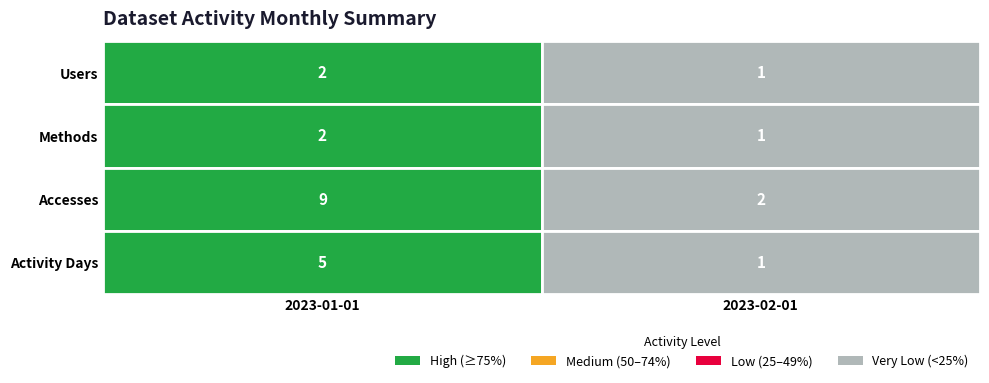

The value of Activity Days at 2023-01-01 is 2. True or false?

False